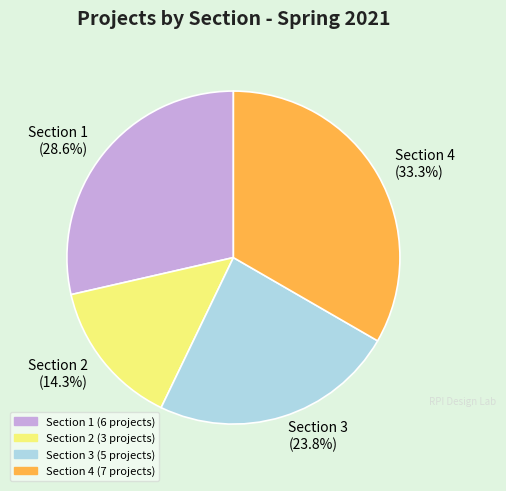

How many slices are in this pie chart?

4